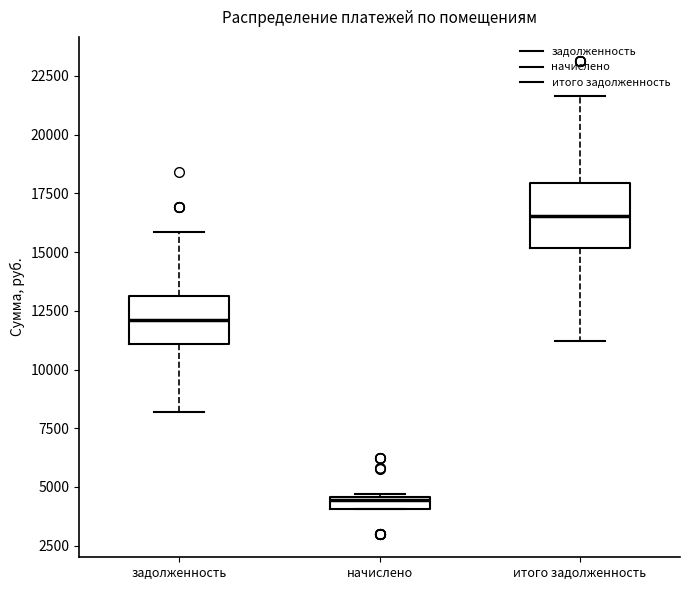

Where does the lower whisker of the box for задолженность end on the y-axis? The values are not printed on the chart, so give them approximately, as read against the axis.

8000